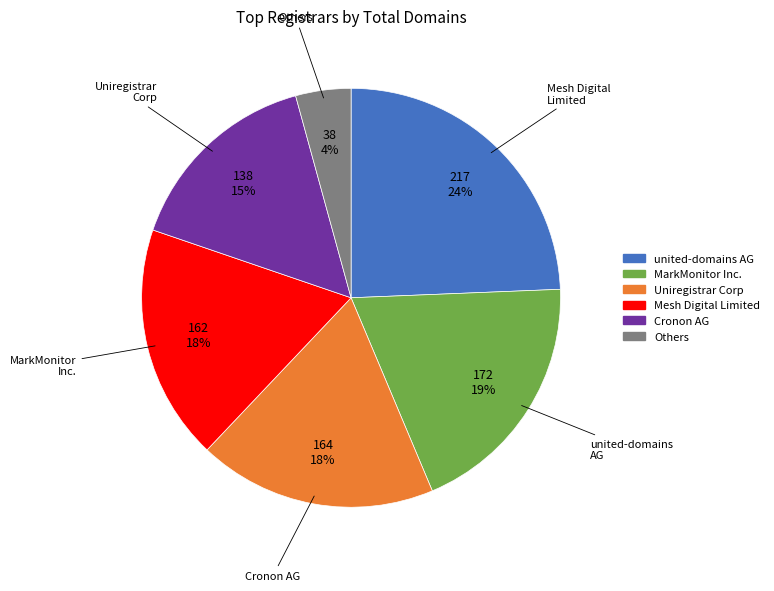

To the nearest percent, what is the difference between the largest and smallest slice percentages?

20%